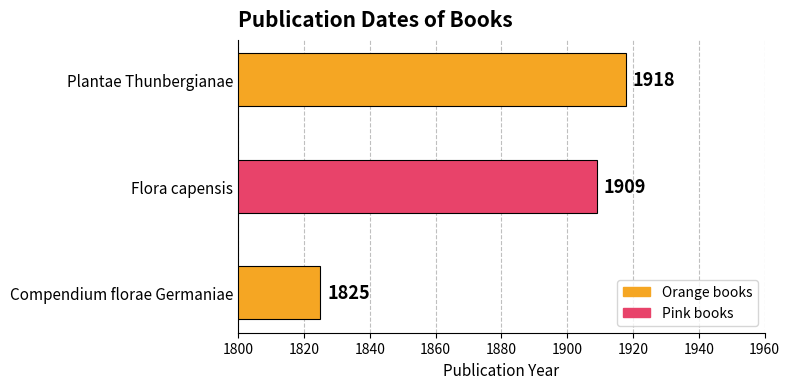

How many data points are less than 1909?

1